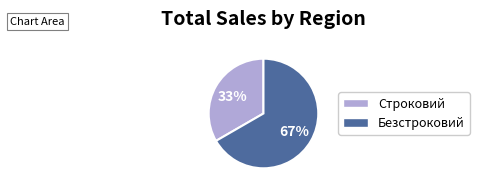

Between Безстроковий and Строковий, which is larger?

Безстроковий